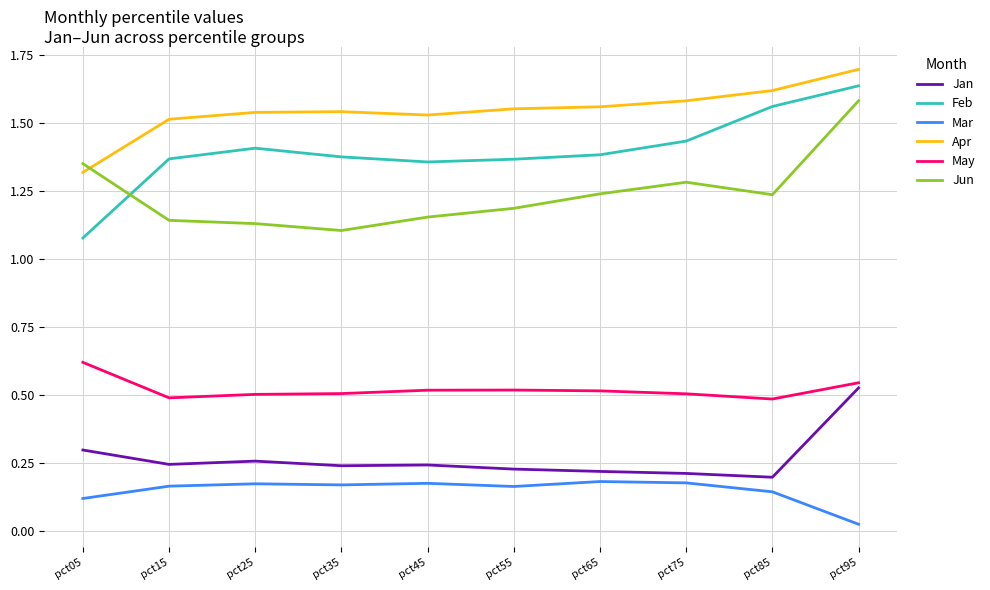

Is the value of Feb at pct15 greater than the value of Apr at pct85?

No